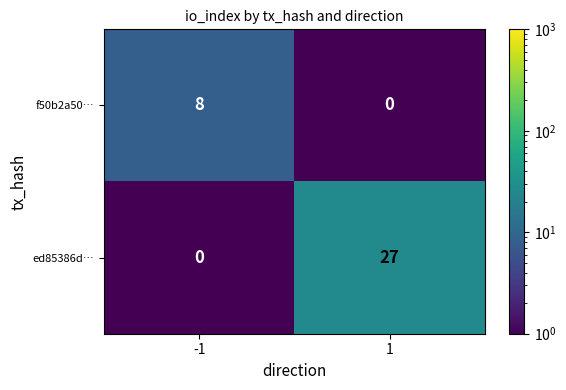

At which category is the sum across all series the highest?

1